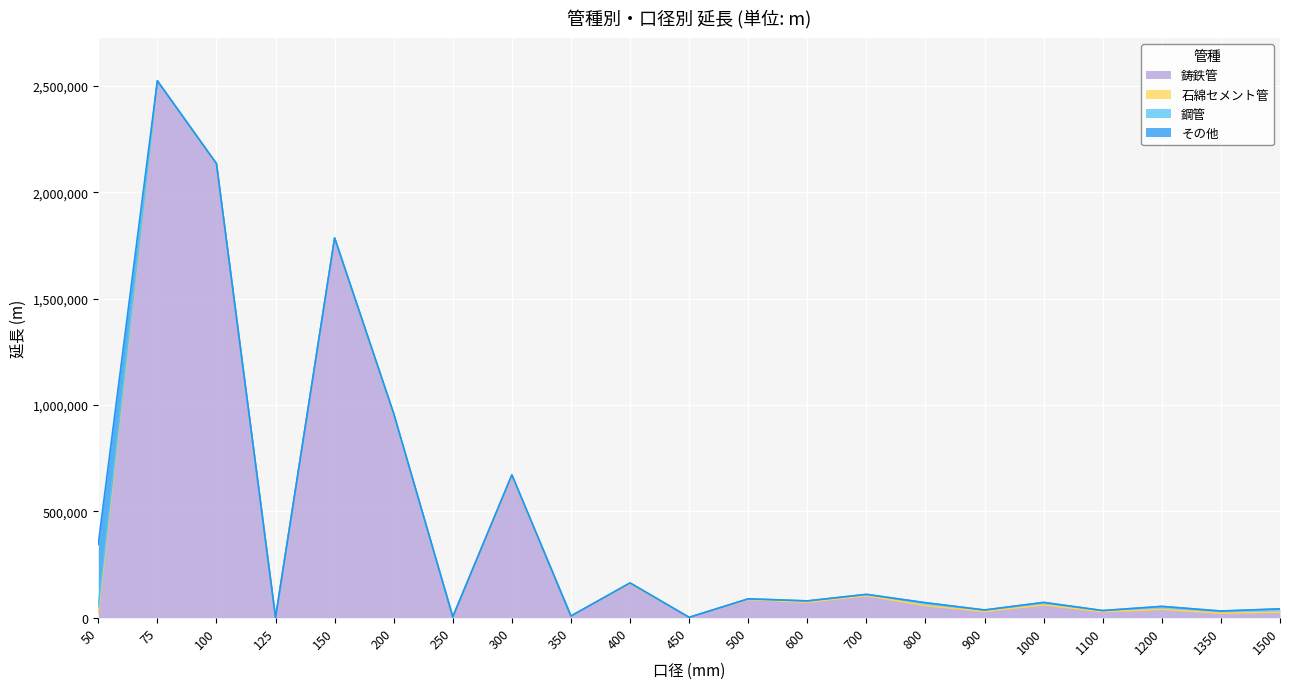

Reading left to right, what are all the values shown in this chart?

鋳鉄管: 50=21057	75=2523197	100=2133359	125=0	150=1779975	200=954920	250=3967	300=666925	350=7842	400=160197	450=1456	500=85688	600=72735	700=103341	800=56730	900=29182	1000=59850	1100=27850	1200=38938	1350=21091	1500=25633
石綿セメント管: 50=670	75=0	100=0	125=0	150=3557	200=1165	250=9	300=0	350=0	400=0	450=0	500=0	600=0	700=0	800=0	900=0	1000=0	1100=0	1200=0	1350=0	1500=0
鋼管: 50=30604	75=765	100=1418	125=30	150=2121	200=2879	250=7	300=4715	350=50	400=3465	450=302	500=3158	600=6289	700=6459	800=13795	900=7128	1000=12067	1100=5806	1200=14278	1350=10368	1500=15967
その他: 50=292777	75=0	100=40	125=0	150=26	200=1291	250=0	300=0	350=0	400=40	450=0	500=0	600=0	700=0	800=0	900=0	1000=0	1100=0	1200=0	1350=0	1500=0